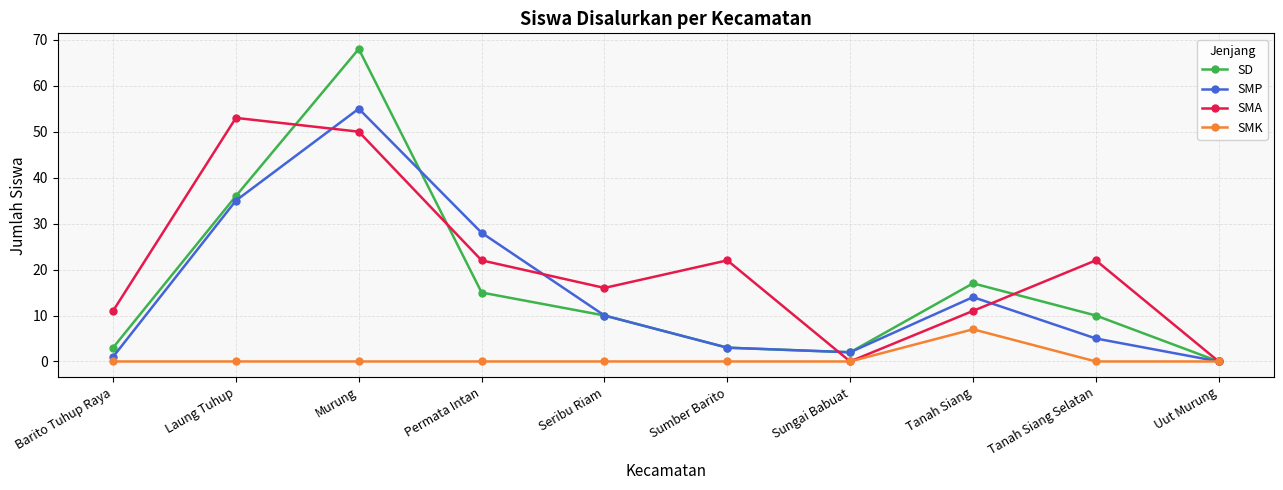

What position from the left is Sungai Babuat?

7